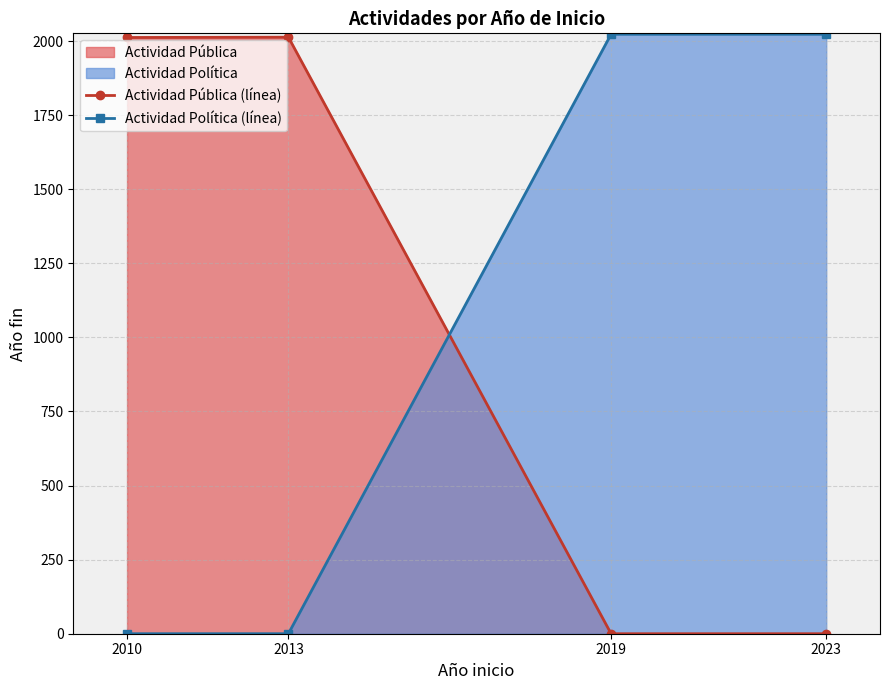

True or false: Actividad Política (línea) has more than 1 points higher than both neighbors.

False